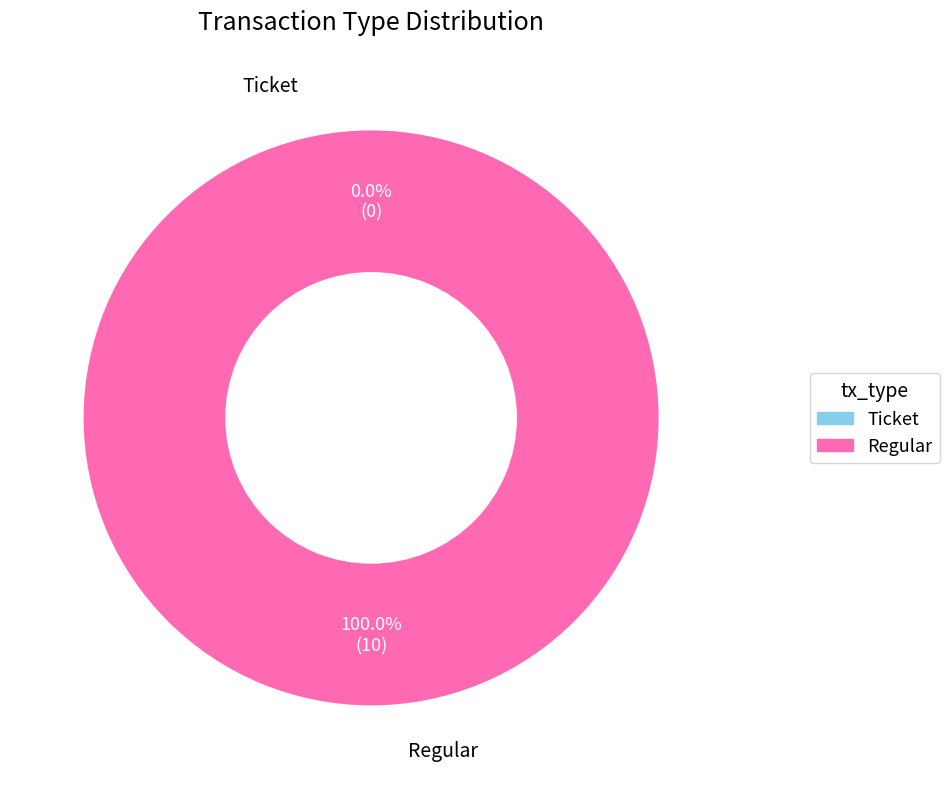

To the nearest percent, what is the difference between the Regular and Ticket slice percentages?

100%